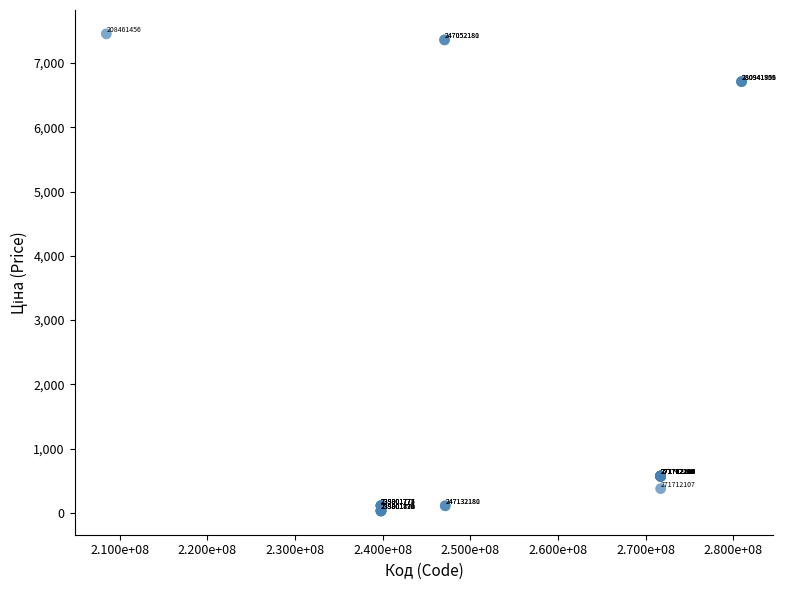

What Y value in the scatter plot is closest to 3742?

6710.2